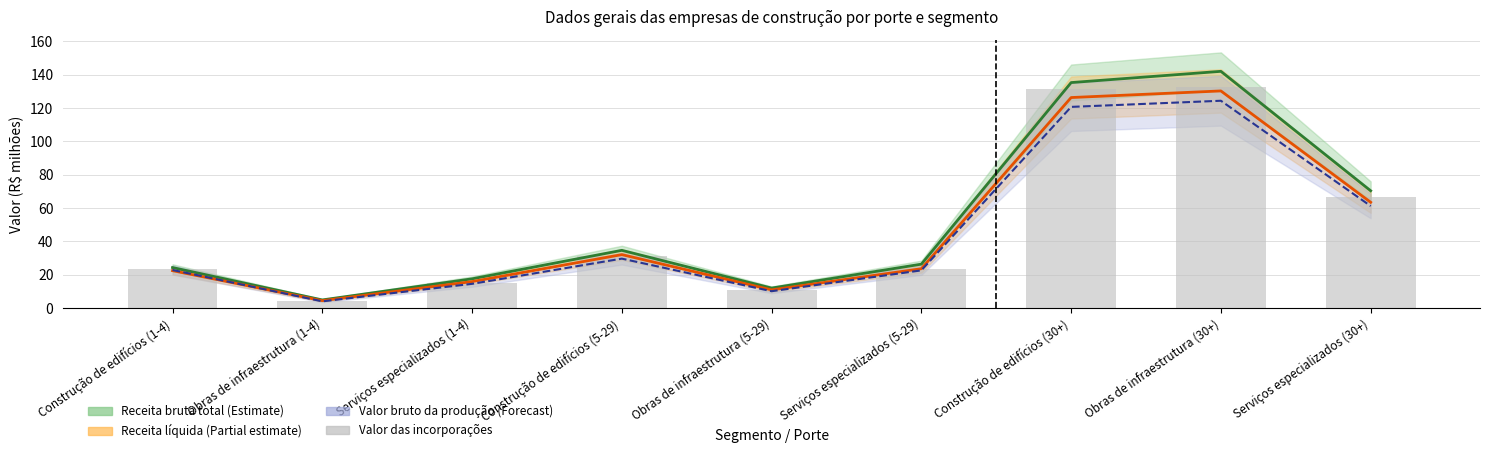

Which category has the highest value across all series?

Obras de infraestrutura (30+)